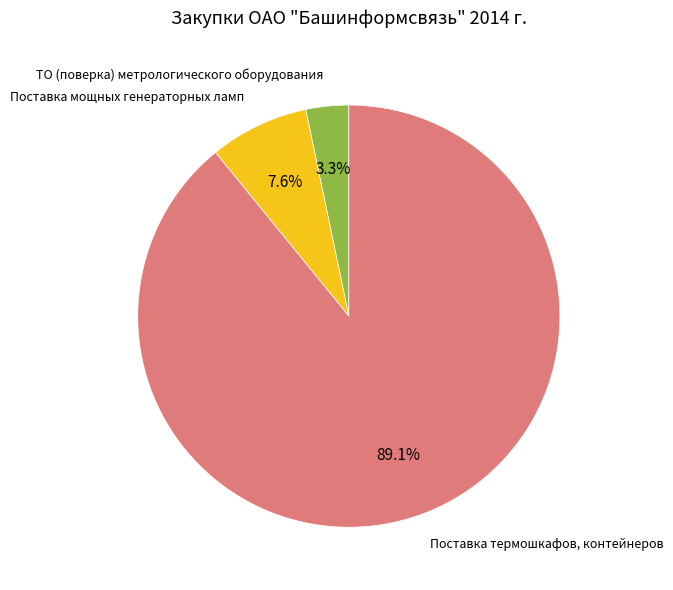

Count the number of slices in the pie.

3